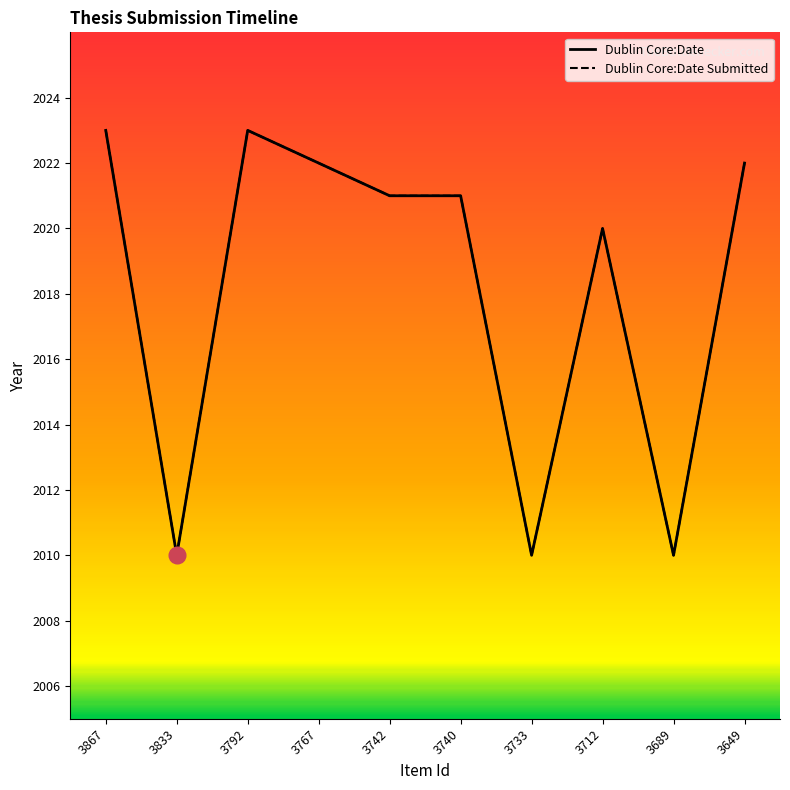

Which series changed the most between 3792 and 3649?

Dublin Core:Date